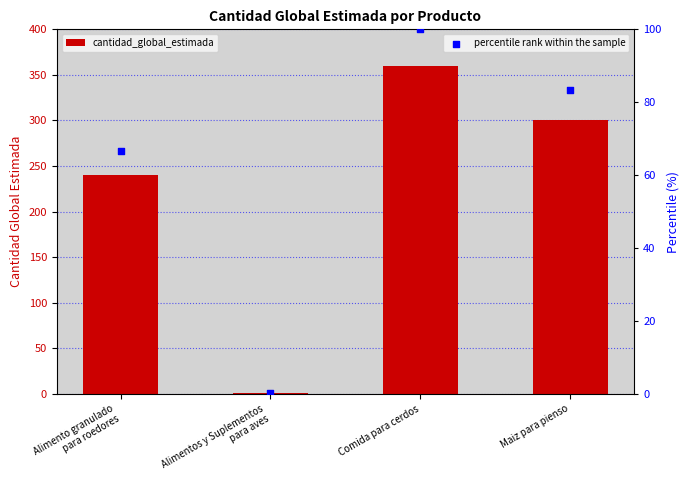

At how many categories does at least one series exceed 29?

3